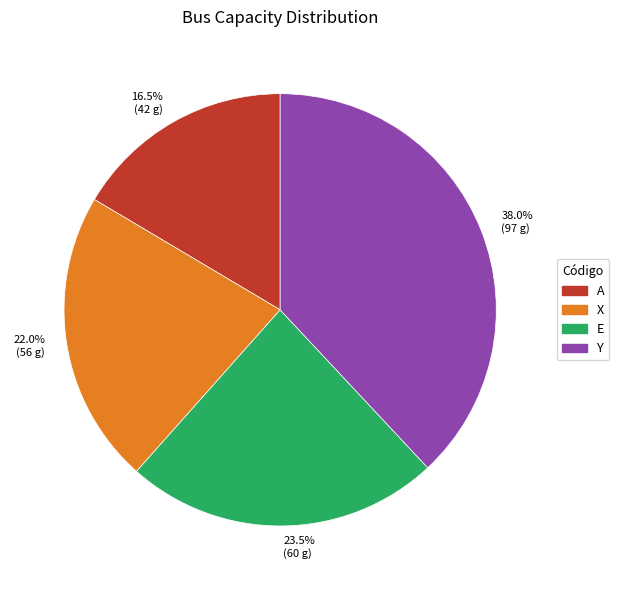

The E slice represents 10% of the pie. True or false?

False